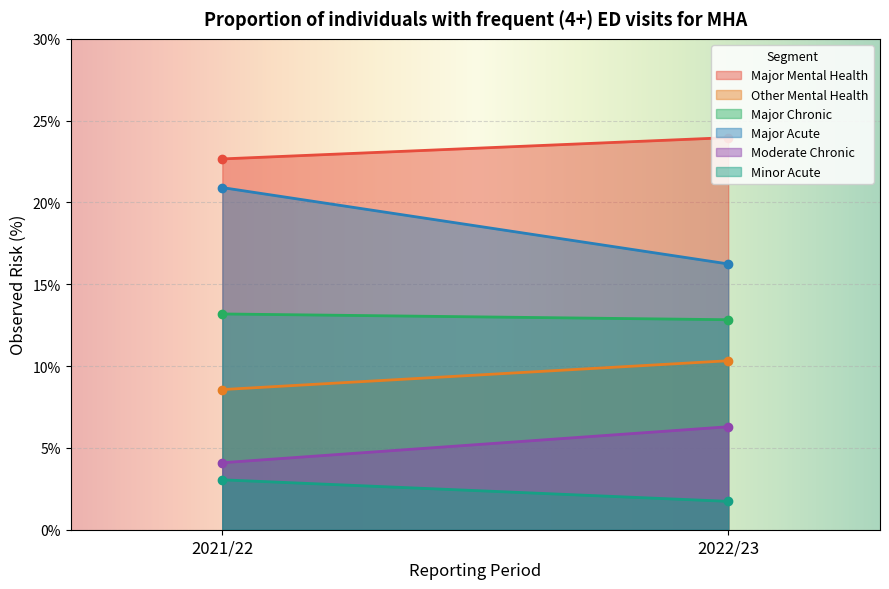

Reading left to right, extract all data points from this chart.

Major Mental Health: 22.7	24.0
Other Mental Health: 8.6	10.3
Major Chronic: 13.2	12.8
Major Acute: 20.9	16.2
Moderate Chronic: 4.1	6.3
Minor Acute: 3.1	1.7